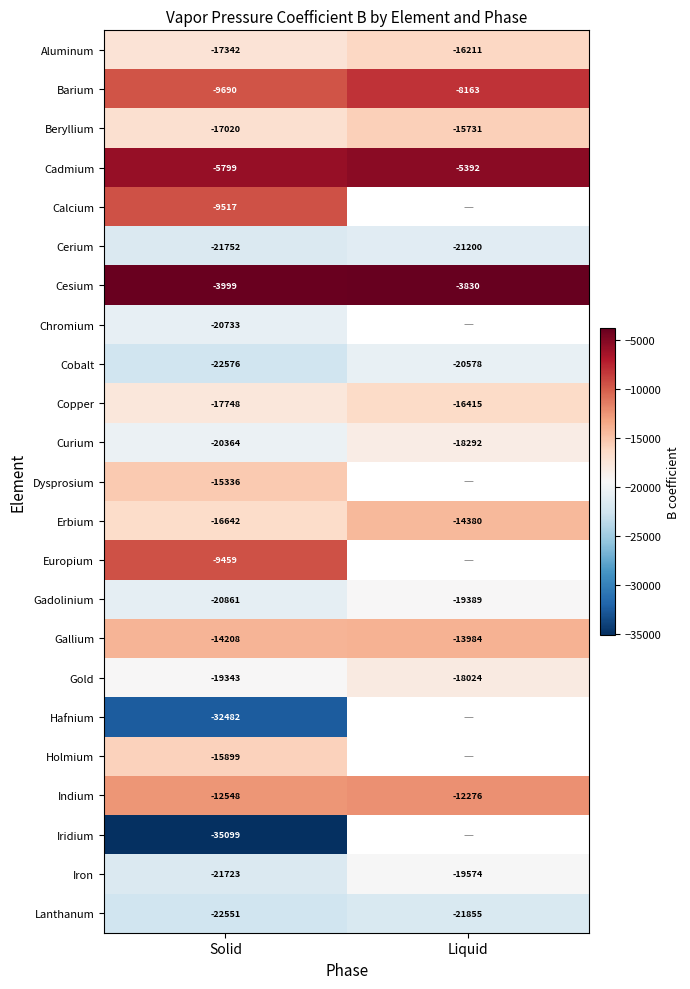

Read the Aluminum value at Liquid, to the nearest 50.

-16200